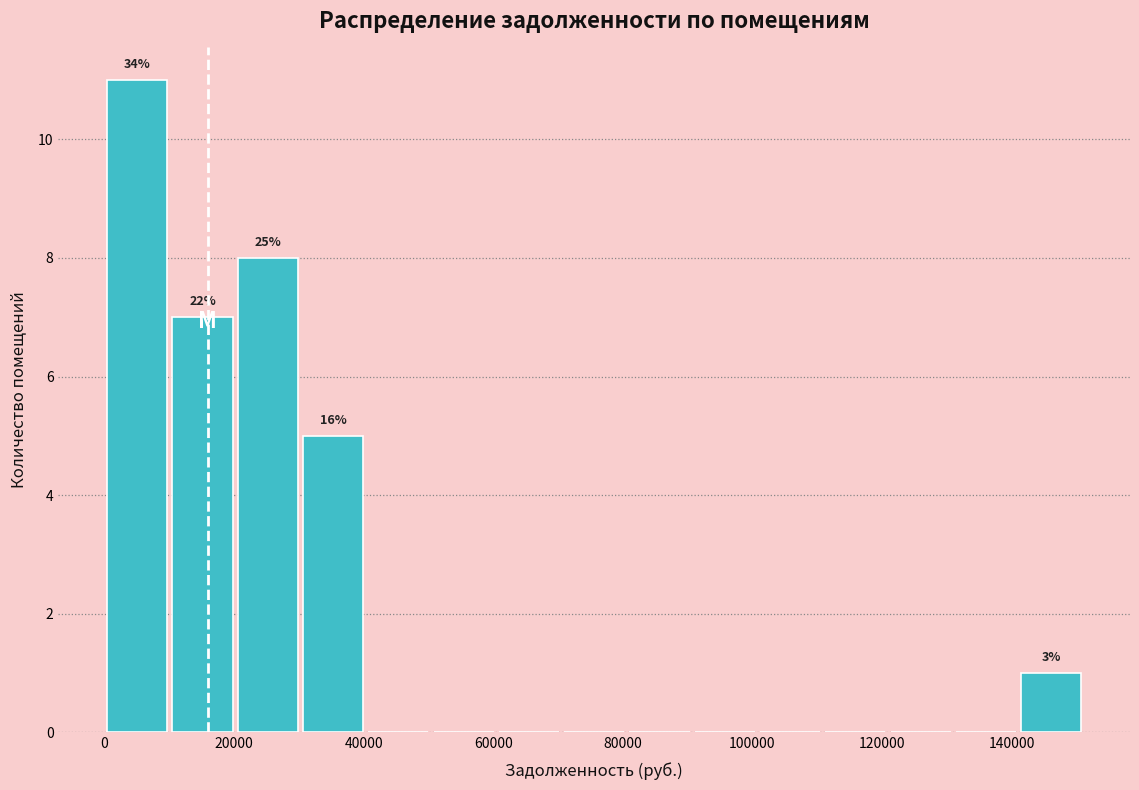

Over which range of the x-axis is the bar tallest?

0 to 10000